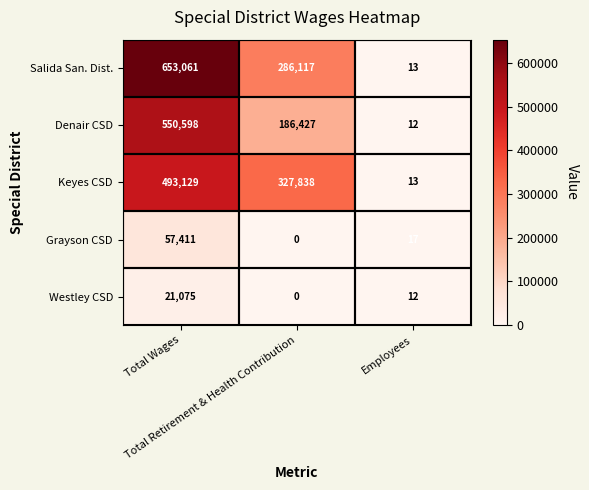

Rank the series by their maximum value, from highest to lowest.

Salida San. Dist., Denair CSD, Keyes CSD, Grayson CSD, Westley CSD